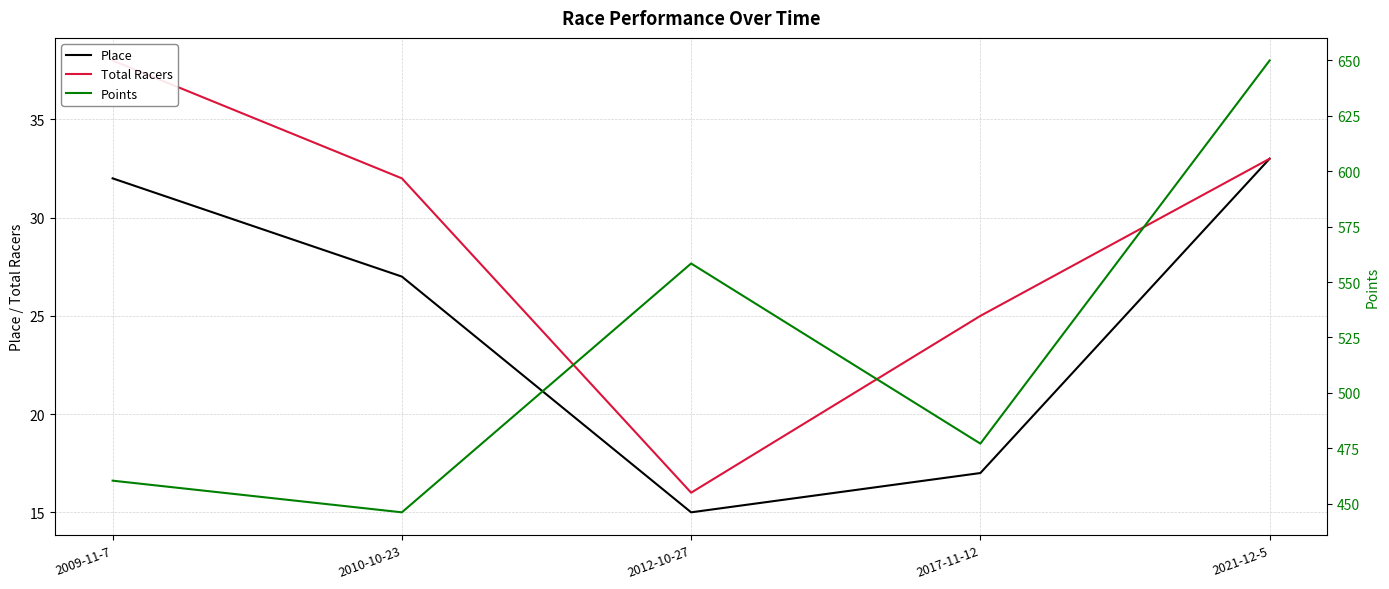

True or false: Total Racers and Points cross at least once.

False